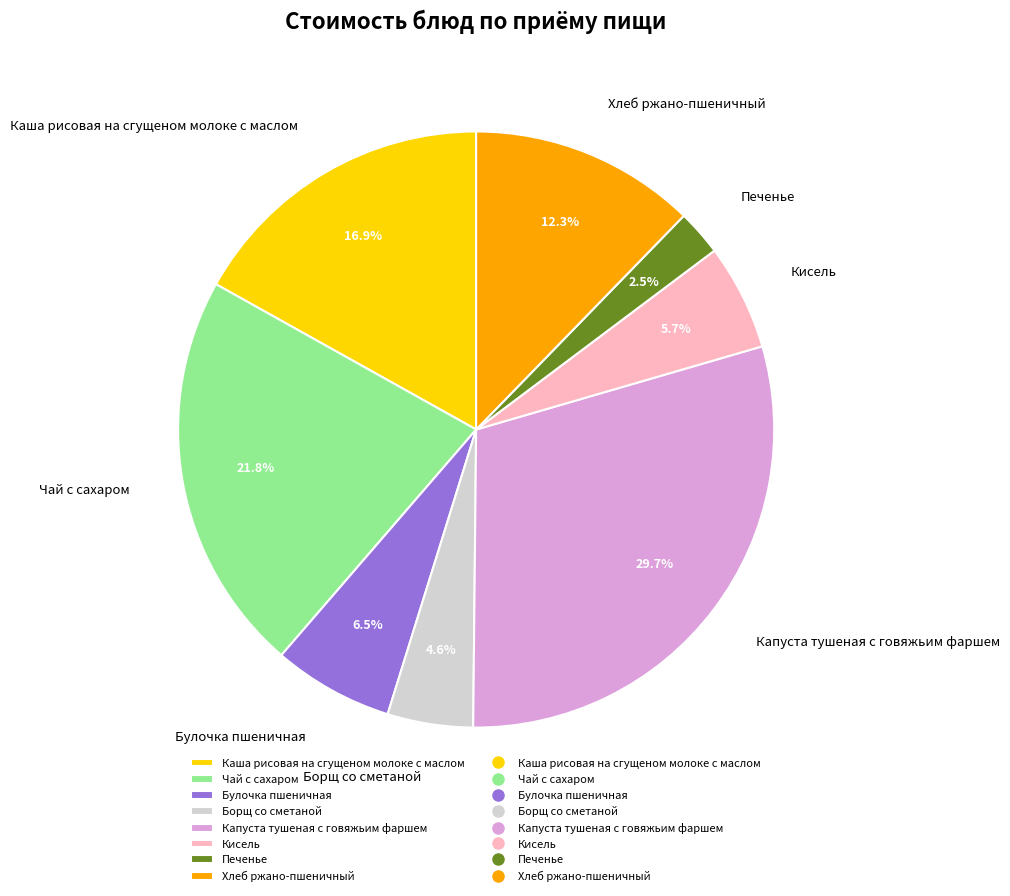

To the nearest percent, what is the average slice percentage?

12%